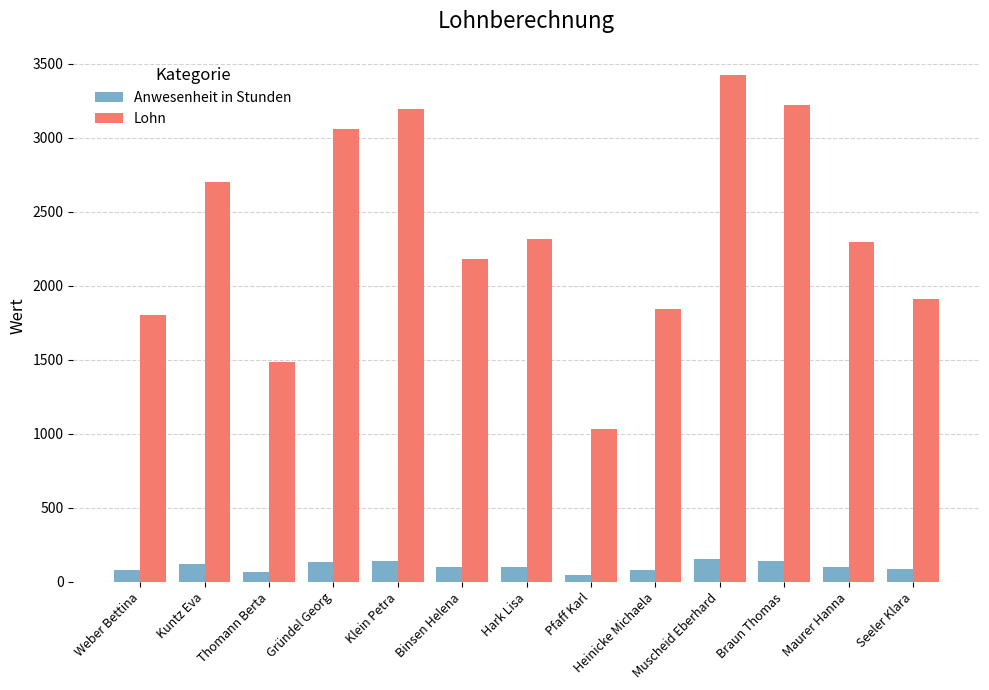

List the series in order of their overall mean, highest first.

Lohn, Anwesenheit in Stunden